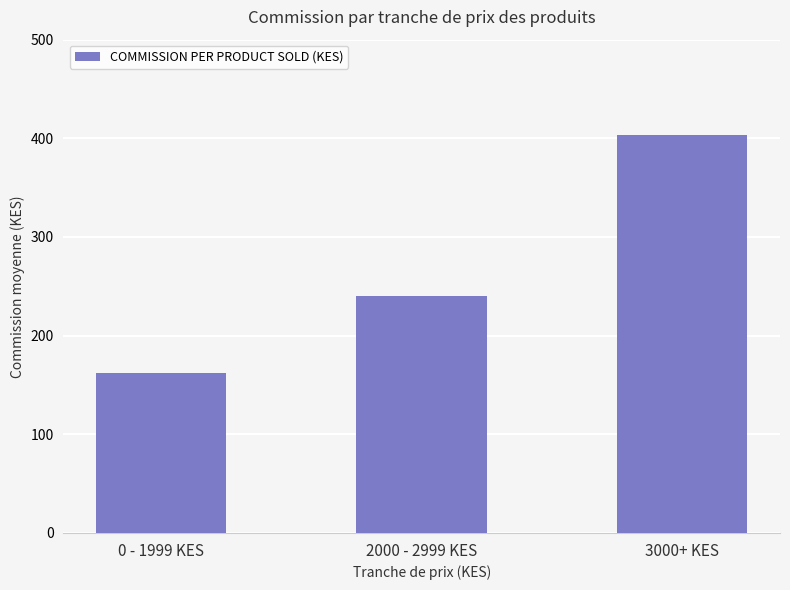

What value does the data have at 3000+ KES?

403.3